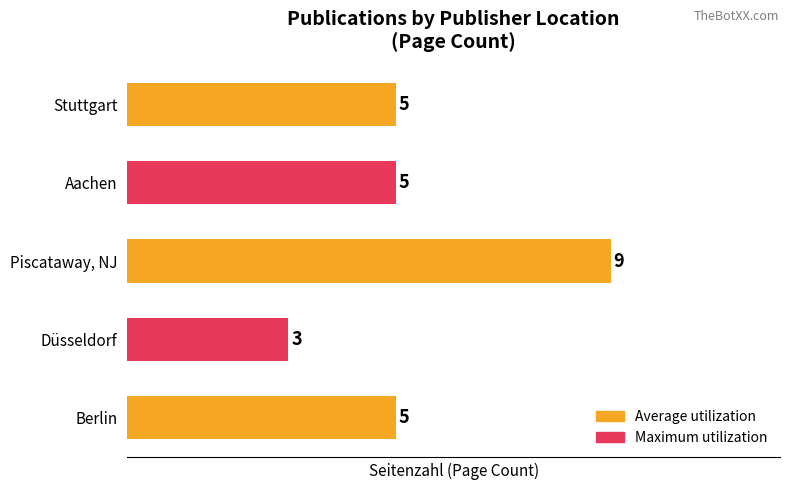

What is the change in value from Piscataway, NJ to Stuttgart?

-4